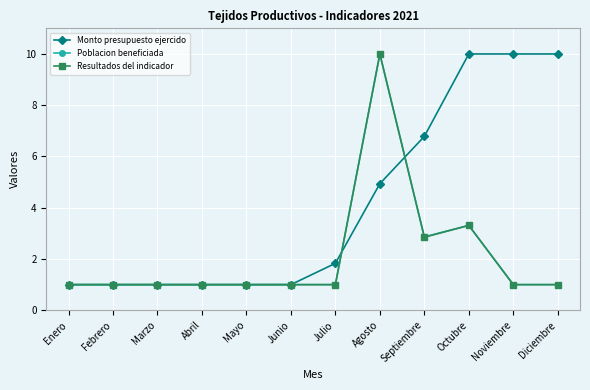

What is the value of the Monto presupuesto ejercido point at the 7th from the left?

1.8